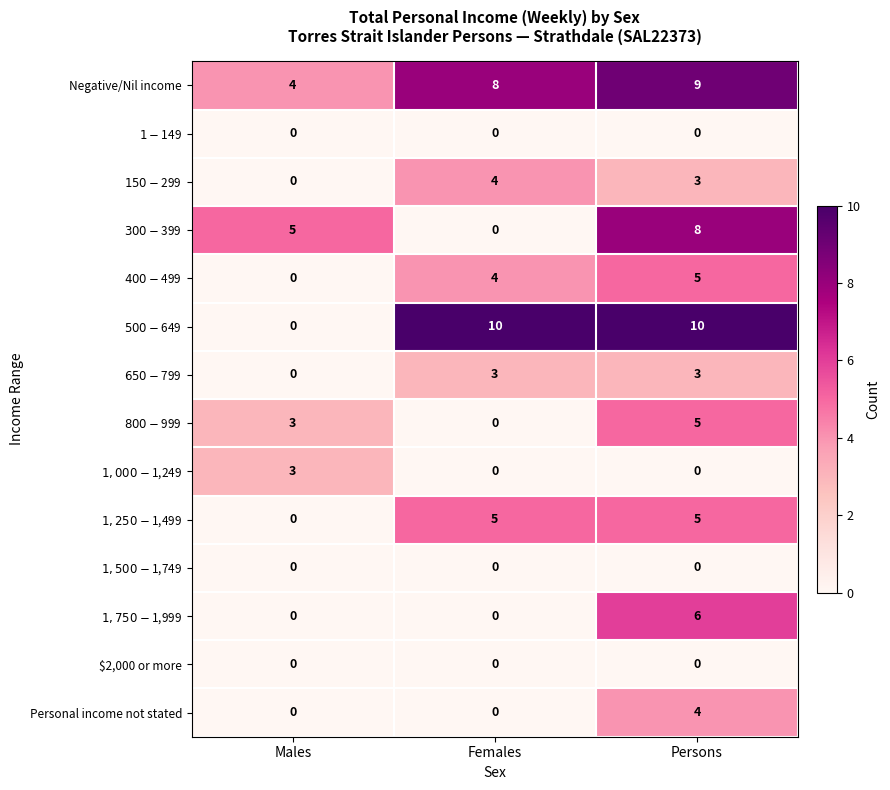

True or false: Personal income not stated has a value of -2 at Males.

False